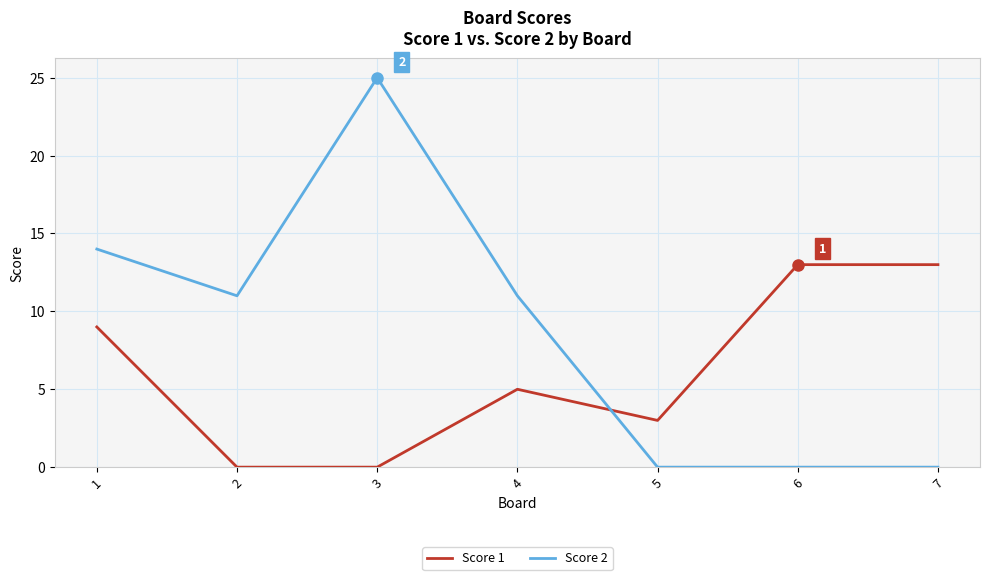

Reading left to right, list all the values displayed in this chart.

Score 1: 1=9	2=0	3=0	4=5	5=3	6=13	7=13
Score 2: 1=14	2=11	3=25	4=11	5=0	6=0	7=0